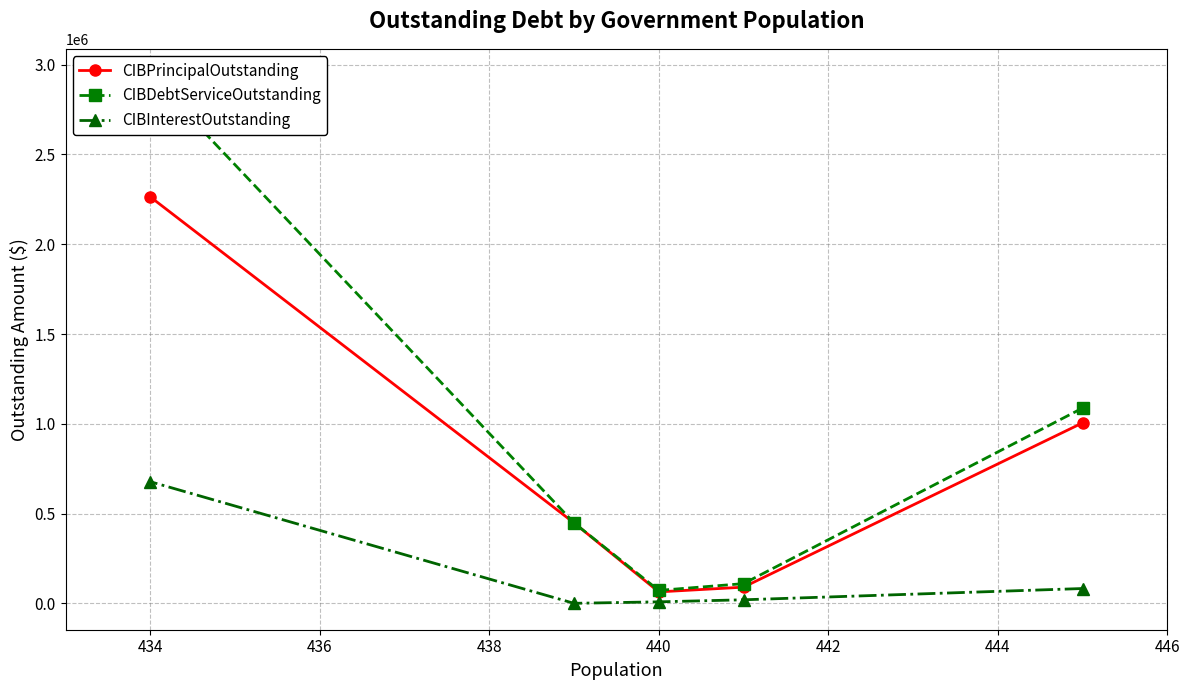

What is the average value of the CIBDebtServiceOutstanding series?

931679.6